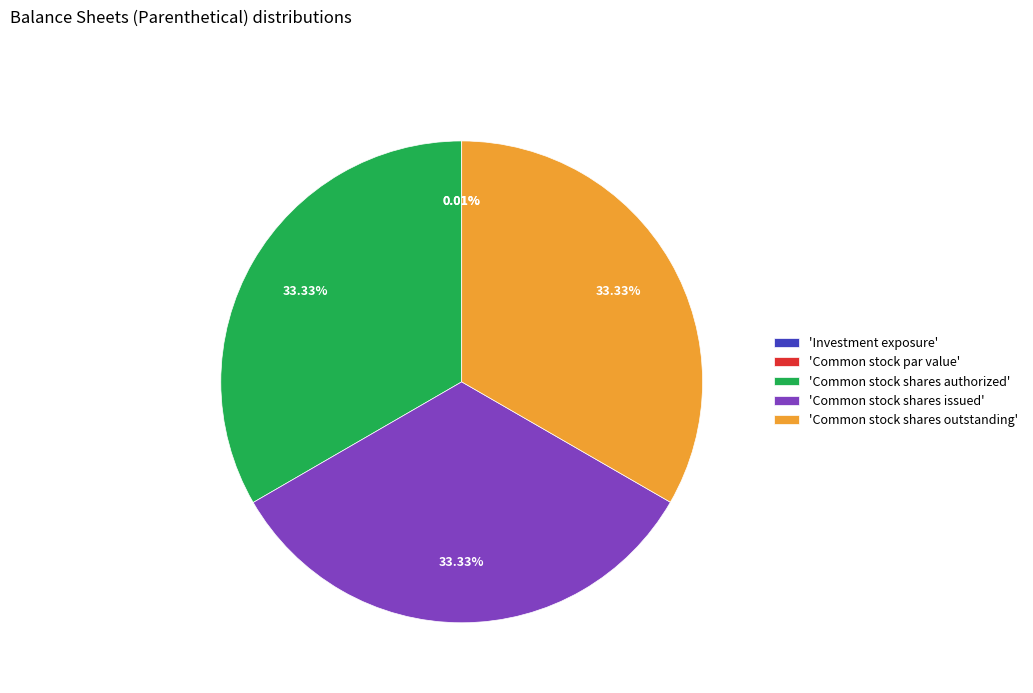

Is the sum of 'Common stock shares authorized' and 'Common stock shares issued' greater than half?

Yes